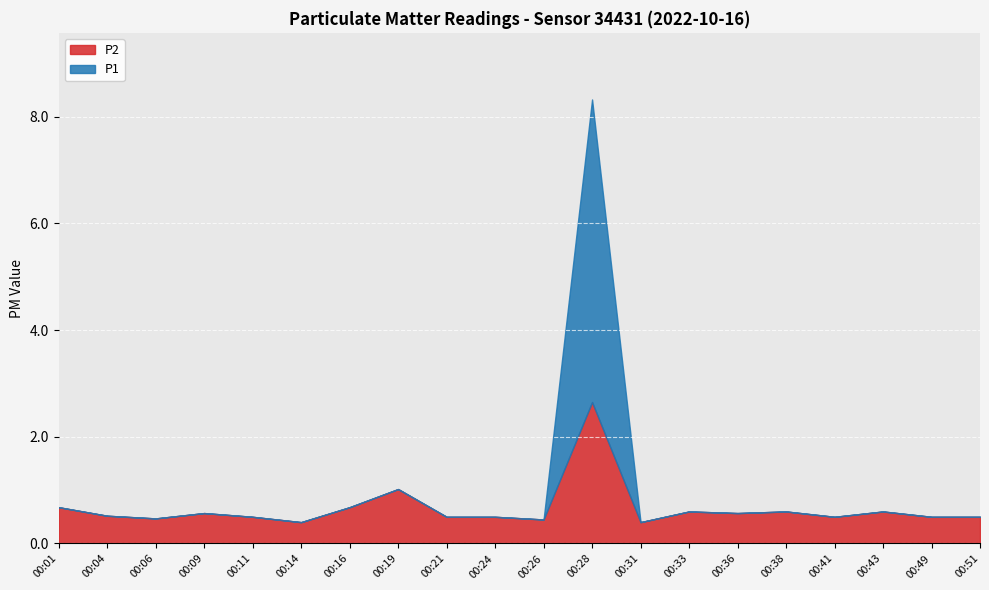

Between 00:04 and 00:43, which is larger?

00:43